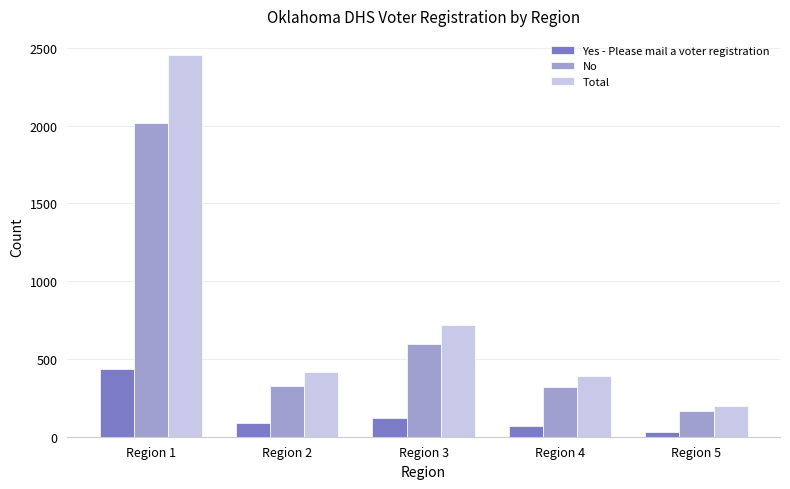

What is the difference between the second highest and second lowest values in the Total series?

327